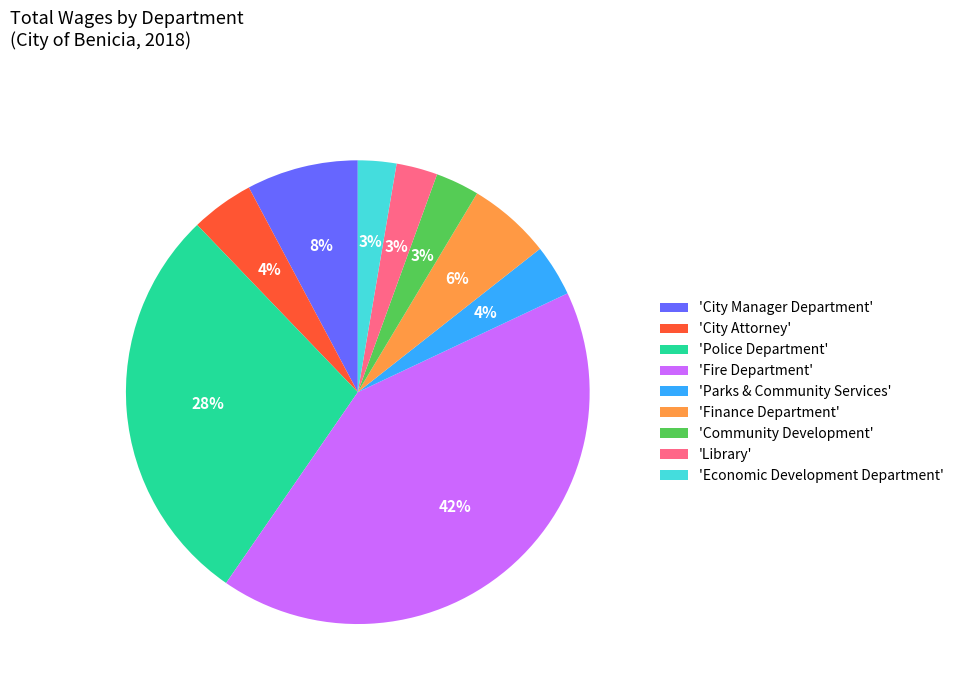

Does any single category account for the majority?

No